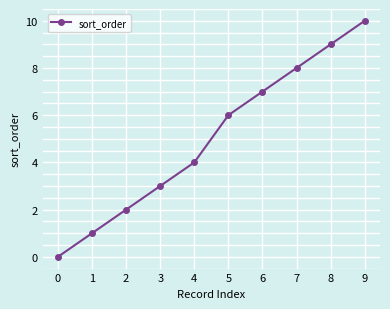

How many values are above zero?

9